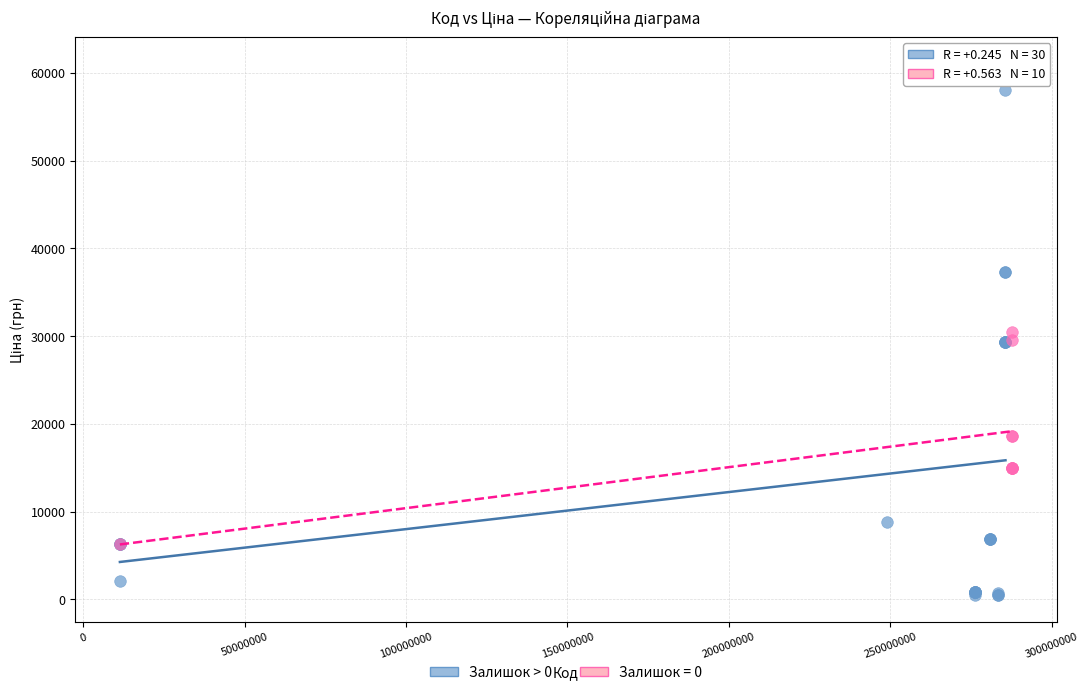

Which series has the widest spread of Y values?

Залишок > 0